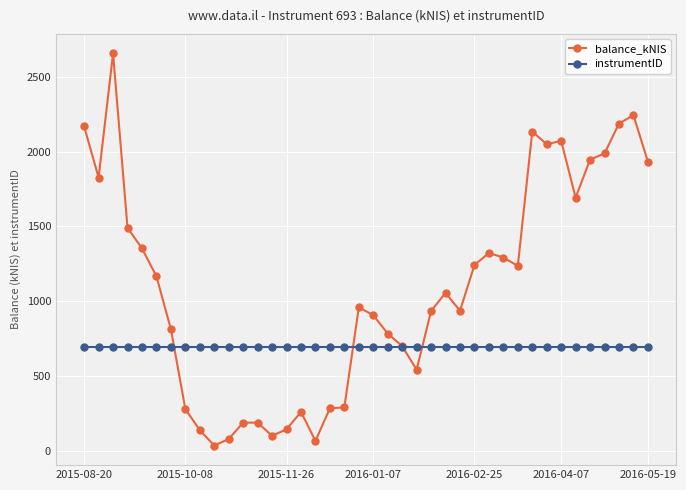

How many times do instrumentID and balance_kNIS cross each other?

4